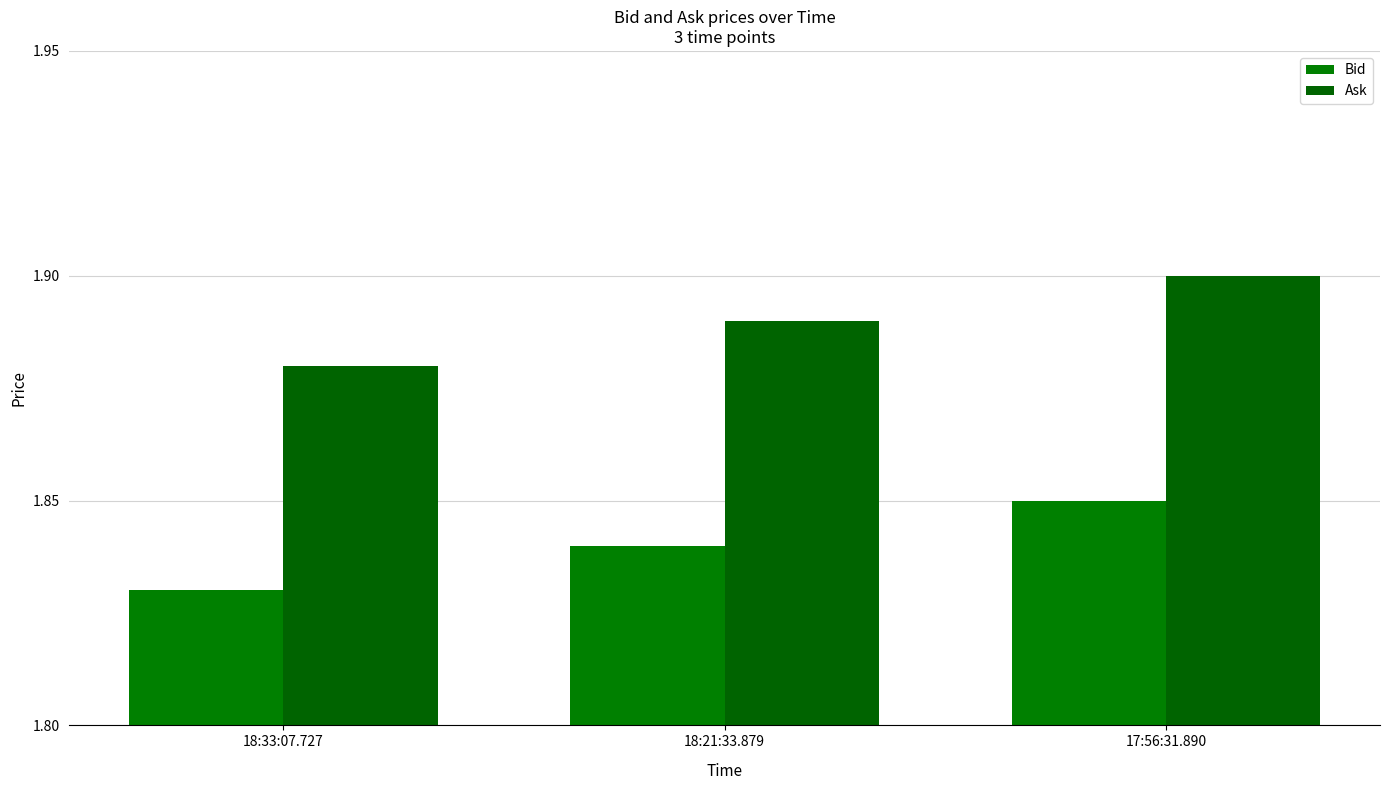

What are all the series names shown in the legend?

Bid, Ask